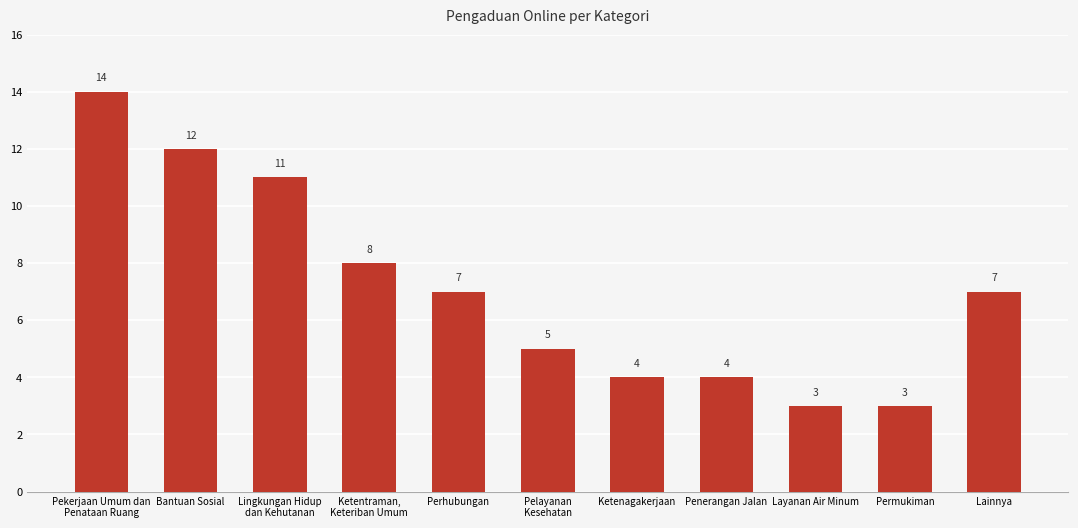

What is the sum of the values at Permukiman and Lingkungan Hidup
dan Kehutanan?

14